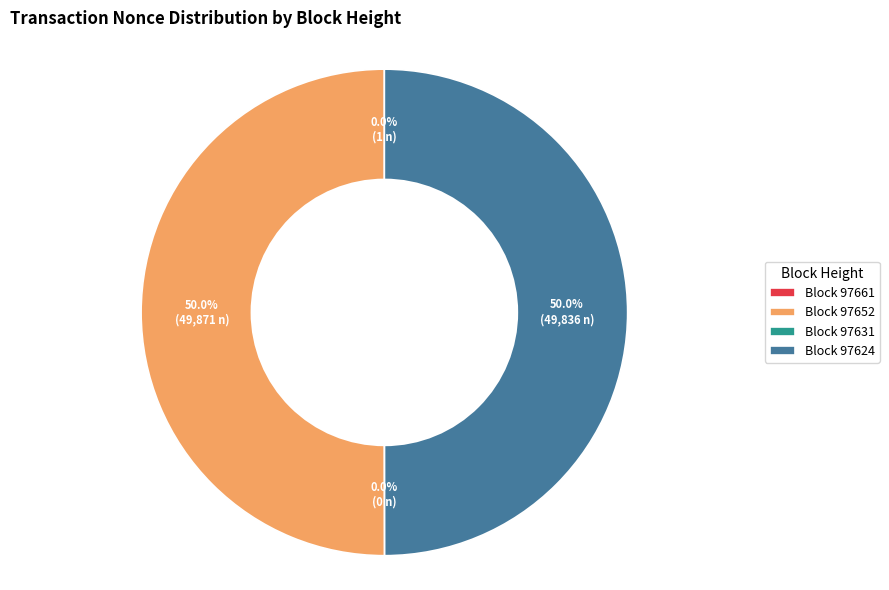

True or false: 97661 accounts for 0% of the total.

True